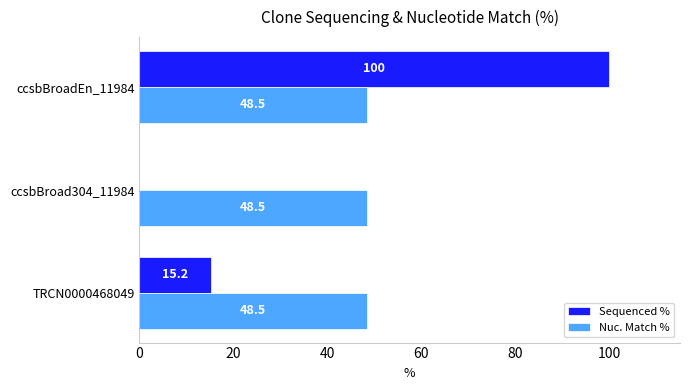

The Nuc. Match % series shows 48.5 at TRCN0000468049. True or false?

True